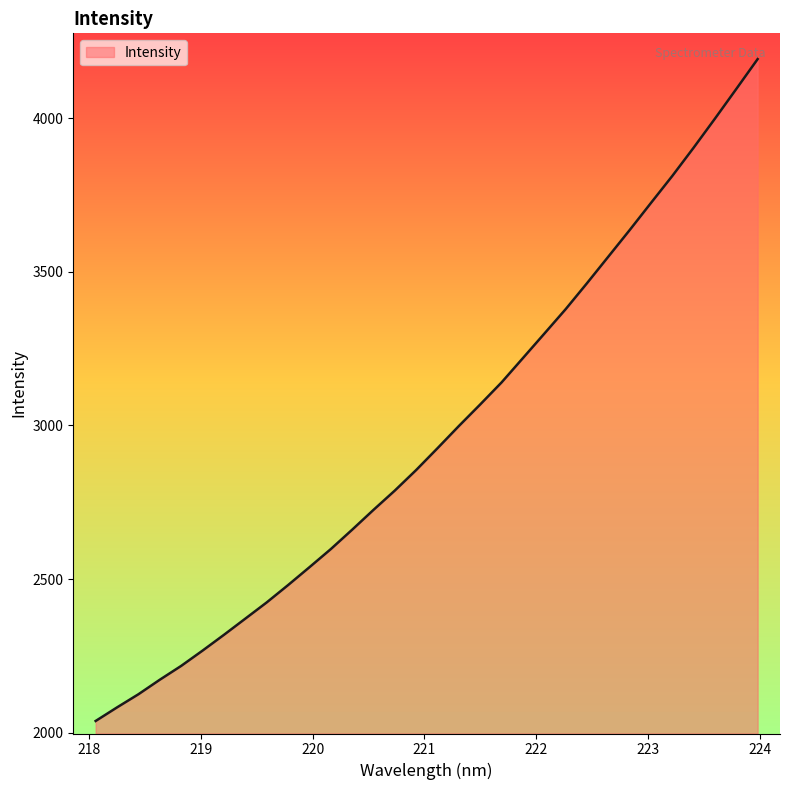

What is the difference between the maximum and minimum values?

2153.9